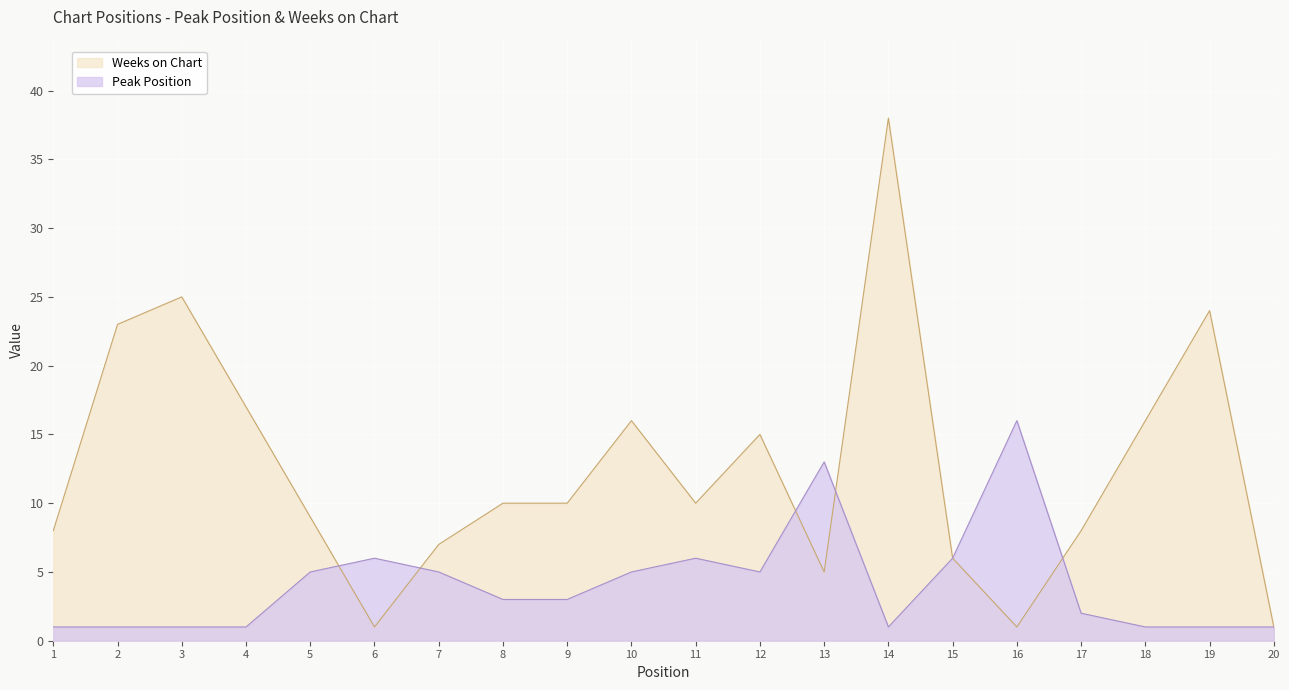

In Peak Position, how many points are higher than both neighbors (excluding endpoints)?

4